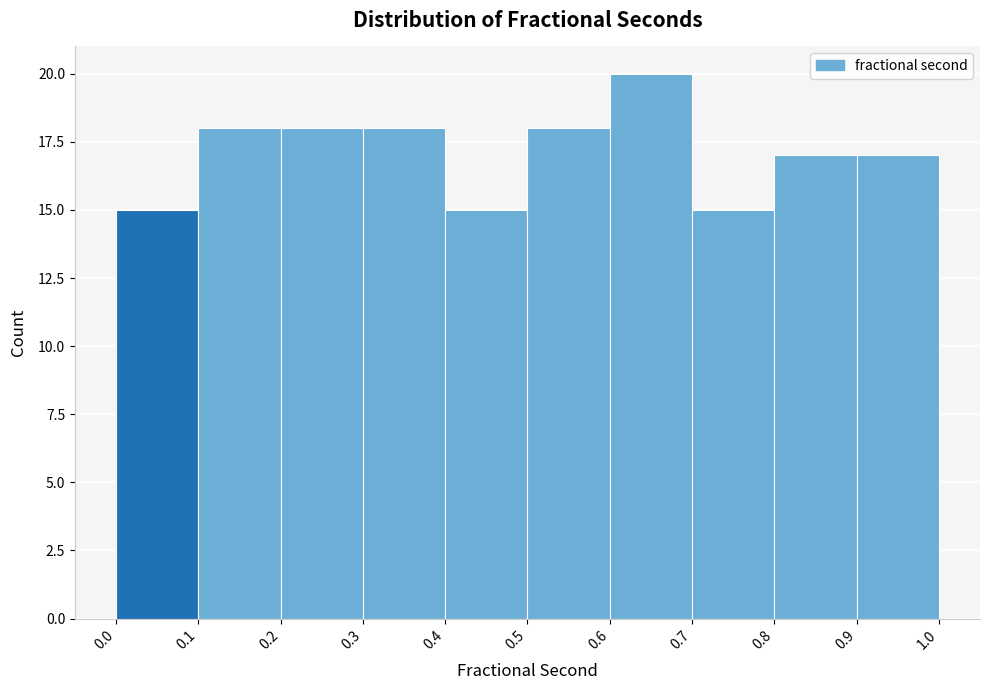

Reading left to right, transcribe this chart: for each bar, give the range it covers on the x-axis and its height. The values are not printed on the chart, so give them approximately, as read against the axis.

0.0 to 0.1: 15
0.1 to 0.2: 18
0.2 to 0.3: 18
0.3 to 0.4: 18
0.4 to 0.5: 15
0.5 to 0.6: 18
0.6 to 0.7: 20
0.7 to 0.8: 15
0.8 to 0.9: 17
0.9 to 1.0: 17